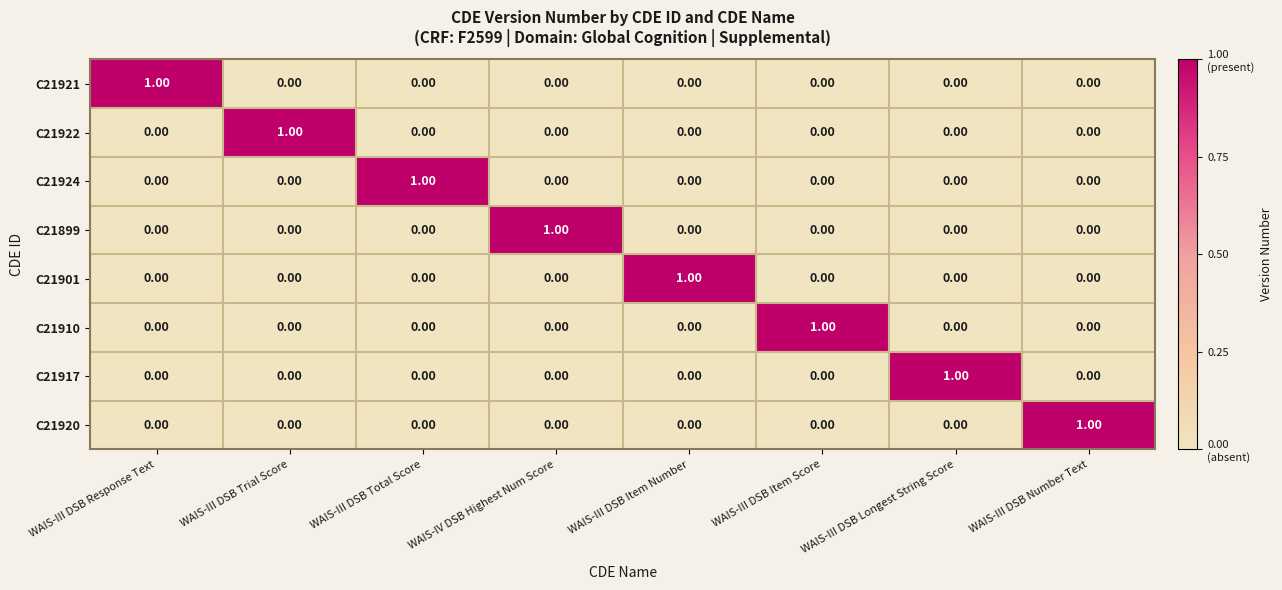

At how many categories does at least one series exceed 0?

8